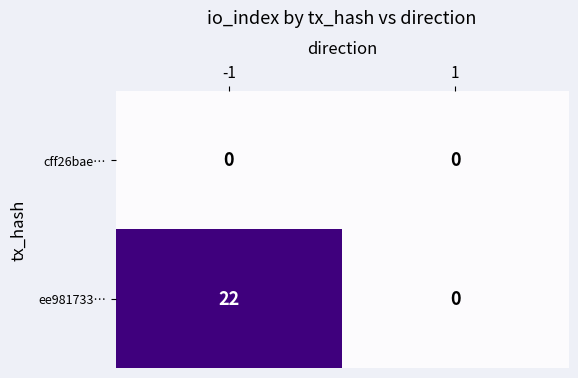

Rank the series by their average value, from highest to lowest.

ee981733…, cff26bae…